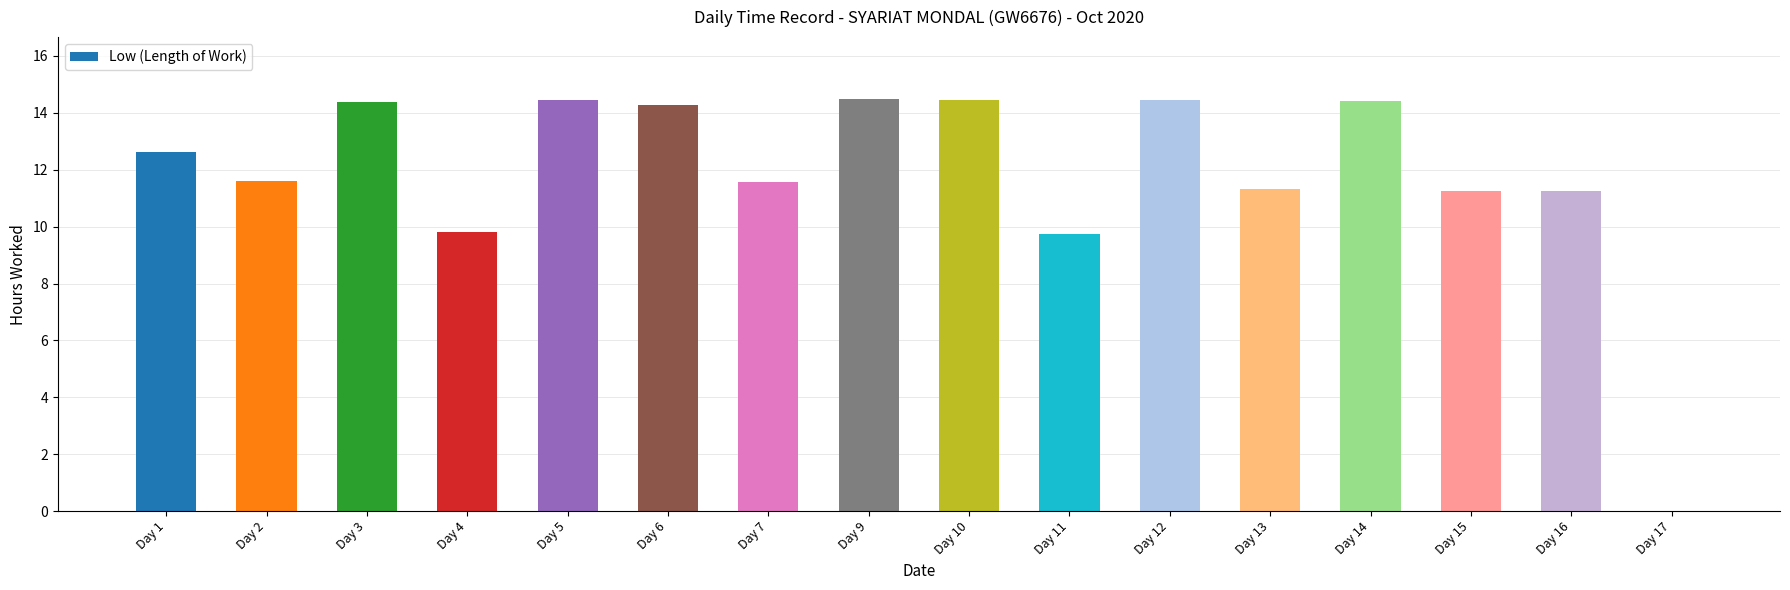

What is the sum of all values?

190.2